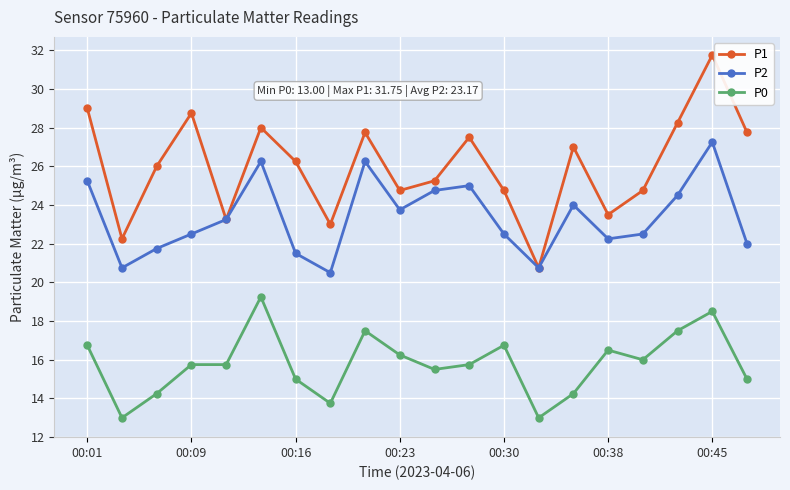

Does the chart display data point markers on the line(s)?

Yes